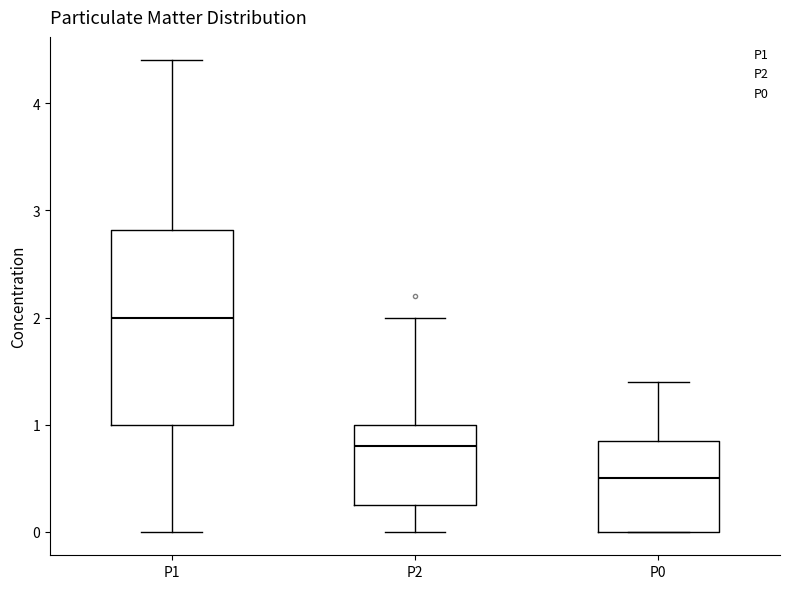

Which box's median line is the lowest?

P0